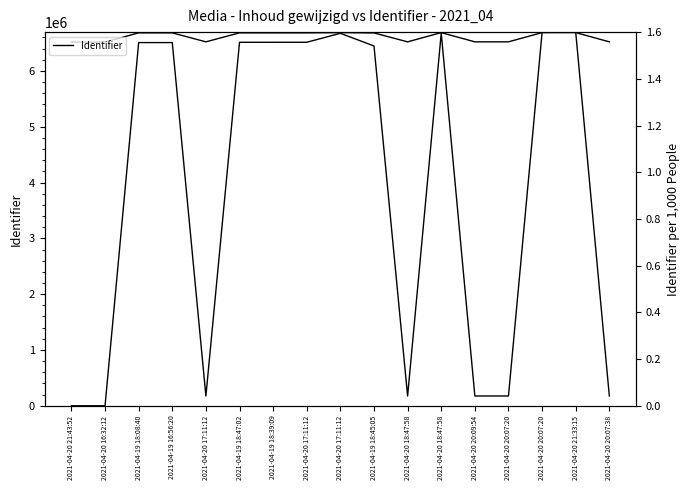

How many series are shown in this chart?

2